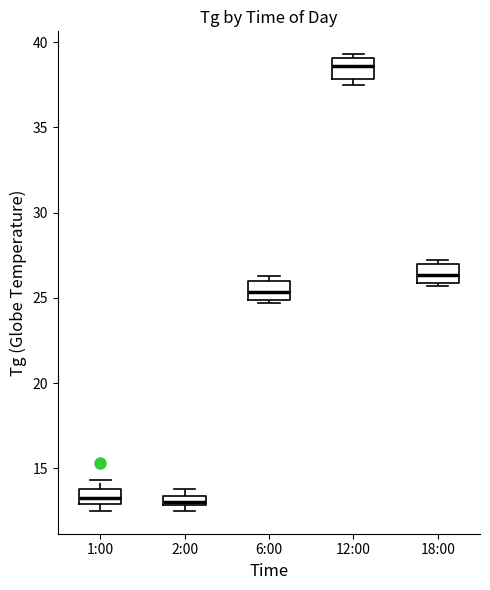

Where is the upper edge of the box for 18:00 on the y-axis? The values are not printed on the chart, so give them approximately, as read against the axis.

27.0